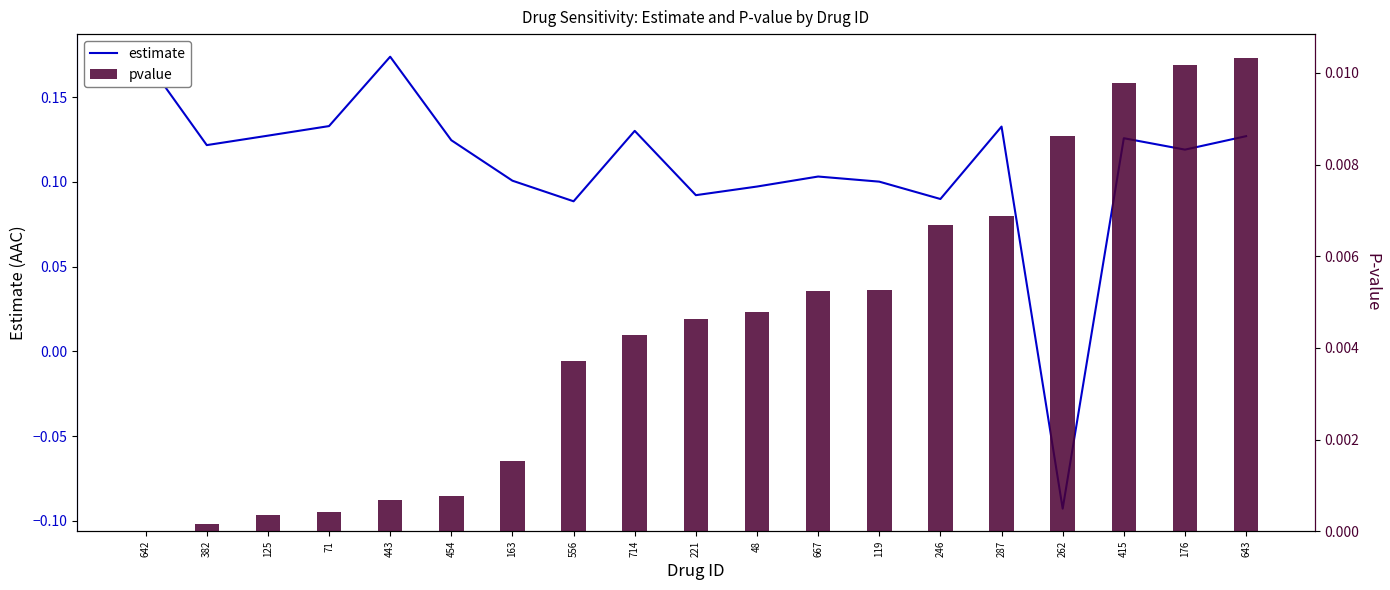

What is the label of the 19th bar from the left?

643